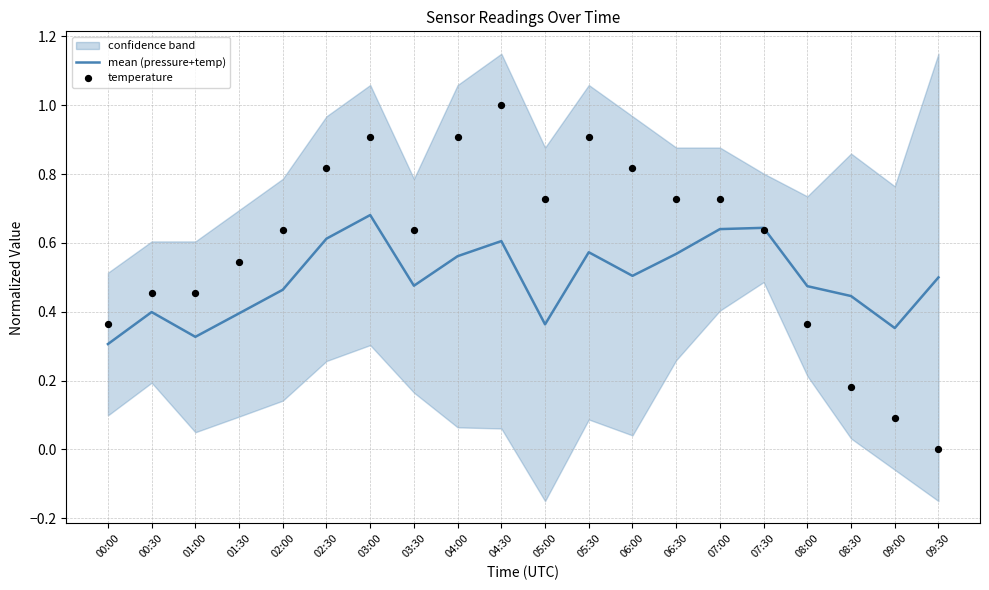

What are all the series names shown in the legend?

mean (pressure+temp), temperature